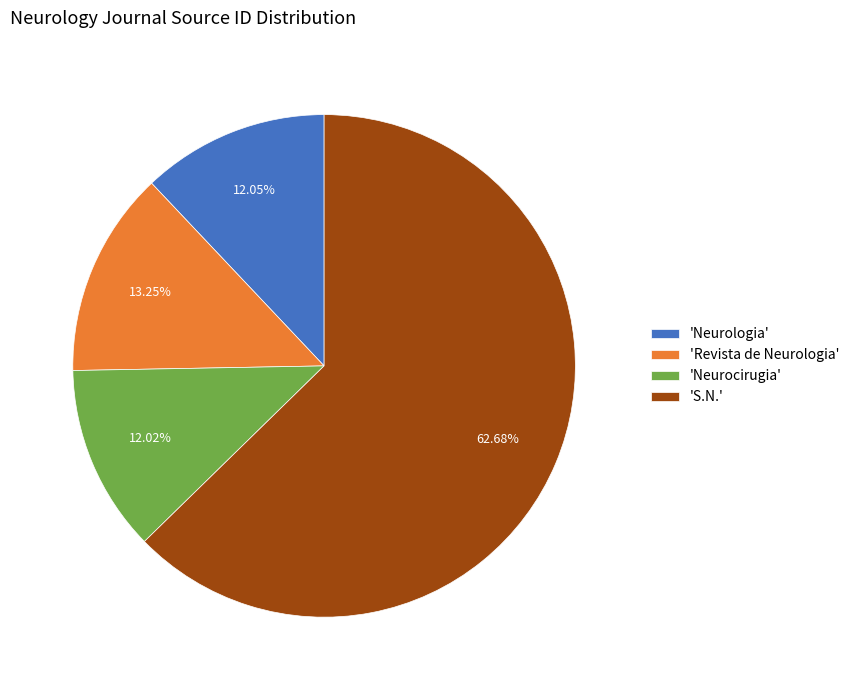

Is there any slice that represents more than half of the pie?

Yes